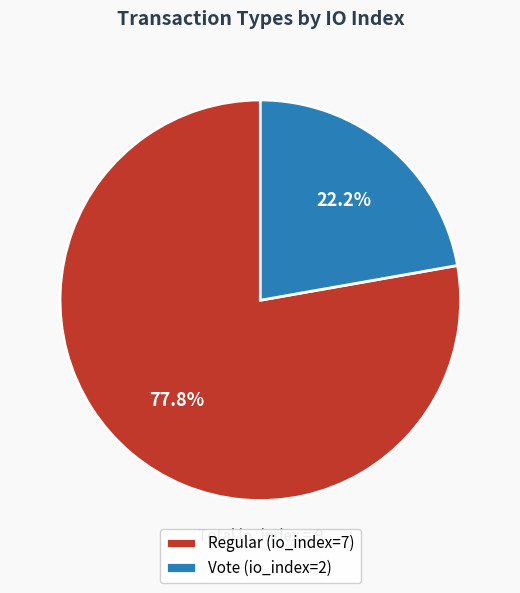

Is the sum of Vote and Regular greater than half?

Yes